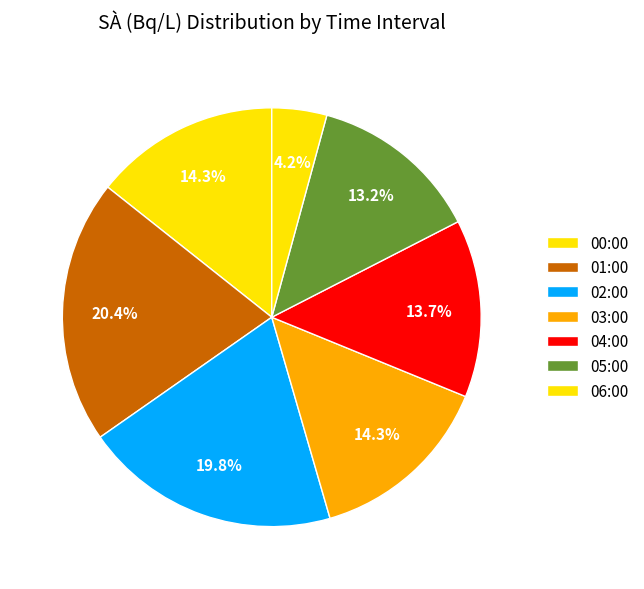

Count the number of slices in the pie.

7